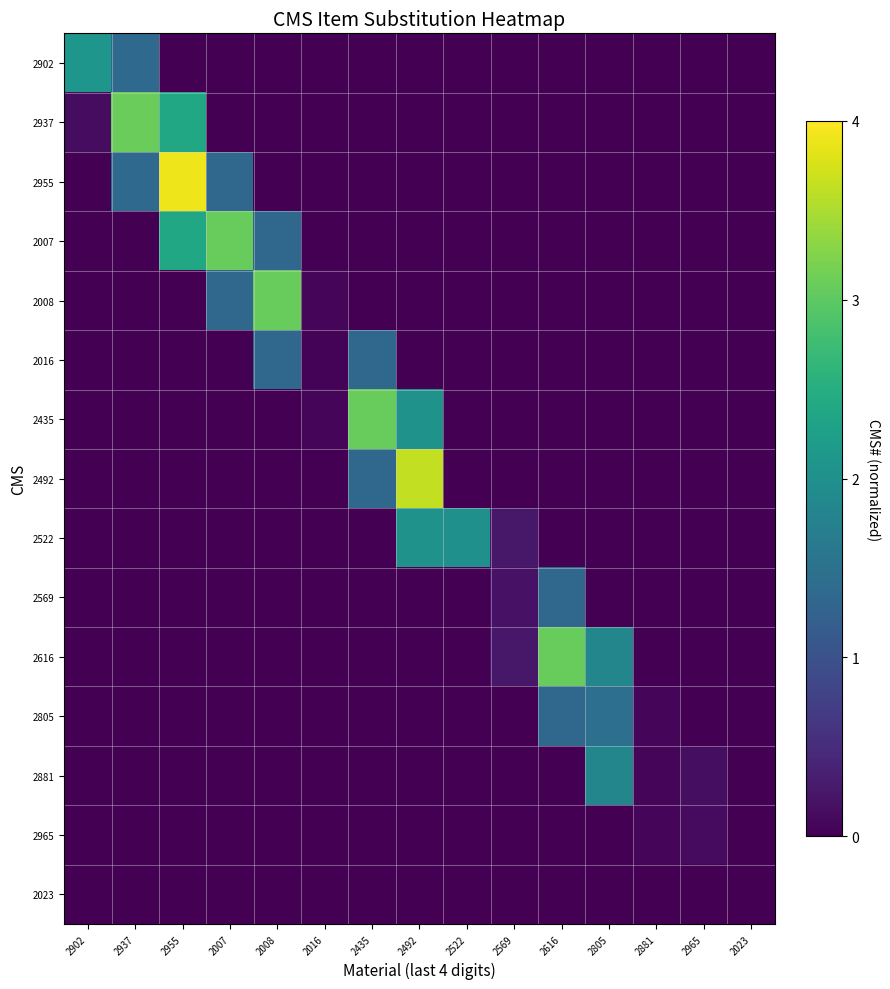

Reading left to right, transcribe all the data shown in this chart.

2902: 2902=2.1	2937=1.4	2955=0.0	2007=0.0	2008=0.0	2016=0.0	2435=0.0	2492=0.0	2522=0.0	2569=0.0	2616=0.0	2805=0.0	2881=0.0	2965=0.0	2023=0.0
2937: 2902=0.1	2937=3.1	2955=2.4	2007=0.0	2008=0.0	2016=0.0	2435=0.0	2492=0.0	2522=0.0	2569=0.0	2616=0.0	2805=0.0	2881=0.0	2965=0.0	2023=0.0
2955: 2902=0.0	2937=1.4	2955=3.9	2007=1.3	2008=0.0	2016=0.0	2435=0.0	2492=0.0	2522=0.0	2569=0.0	2616=0.0	2805=0.0	2881=0.0	2965=0.0	2023=0.0
2007: 2902=0.0	2937=0.0	2955=2.4	2007=3.1	2008=1.3	2016=0.0	2435=0.0	2492=0.0	2522=0.0	2569=0.0	2616=0.0	2805=0.0	2881=0.0	2965=0.0	2023=0.0
2008: 2902=0.0	2937=0.0	2955=0.0	2007=1.3	2008=3.1	2016=0.1	2435=0.0	2492=0.0	2522=0.0	2569=0.0	2616=0.0	2805=0.0	2881=0.0	2965=0.0	2023=0.0
2016: 2902=0.0	2937=0.0	2955=0.0	2007=0.0	2008=1.3	2016=0.0	2435=1.3	2492=0.0	2522=0.0	2569=0.0	2616=0.0	2805=0.0	2881=0.0	2965=0.0	2023=0.0
2435: 2902=0.0	2937=0.0	2955=0.0	2007=0.0	2008=0.0	2016=0.1	2435=3.1	2492=2.0	2522=0.0	2569=0.0	2616=0.0	2805=0.0	2881=0.0	2965=0.0	2023=0.0
2492: 2902=0.0	2937=0.0	2955=0.0	2007=0.0	2008=0.0	2016=0.0	2435=1.3	2492=3.6	2522=0.0	2569=0.0	2616=0.0	2805=0.0	2881=0.0	2965=0.0	2023=0.0
2522: 2902=0.0	2937=0.0	2955=0.0	2007=0.0	2008=0.0	2016=0.0	2435=0.0	2492=2.0	2522=2.0	2569=0.2	2616=0.0	2805=0.0	2881=0.0	2965=0.0	2023=0.0
2569: 2902=0.0	2937=0.0	2955=0.0	2007=0.0	2008=0.0	2016=0.0	2435=0.0	2492=0.0	2522=0.0	2569=0.2	2616=1.3	2805=0.0	2881=0.0	2965=0.0	2023=0.0
2616: 2902=0.0	2937=0.0	2955=0.0	2007=0.0	2008=0.0	2016=0.0	2435=0.0	2492=0.0	2522=0.0	2569=0.2	2616=3.1	2805=1.8	2881=0.0	2965=0.0	2023=0.0
2805: 2902=0.0	2937=0.0	2955=0.0	2007=0.0	2008=0.0	2016=0.0	2435=0.0	2492=0.0	2522=0.0	2569=0.0	2616=1.3	2805=1.5	2881=0.1	2965=0.0	2023=0.0
2881: 2902=0.0	2937=0.0	2955=0.0	2007=0.0	2008=0.0	2016=0.0	2435=0.0	2492=0.0	2522=0.0	2569=0.0	2616=0.0	2805=1.8	2881=0.1	2965=0.1	2023=0.0
2965: 2902=0.0	2937=0.0	2955=0.0	2007=0.0	2008=0.0	2016=0.0	2435=0.0	2492=0.0	2522=0.0	2569=0.0	2616=0.0	2805=0.0	2881=0.1	2965=0.1	2023=0.0
2023: 2902=0.0	2937=0.0	2955=0.0	2007=0.0	2008=0.0	2016=0.0	2435=0.0	2492=0.0	2522=0.0	2569=0.0	2616=0.0	2805=0.0	2881=0.0	2965=0.0	2023=0.0